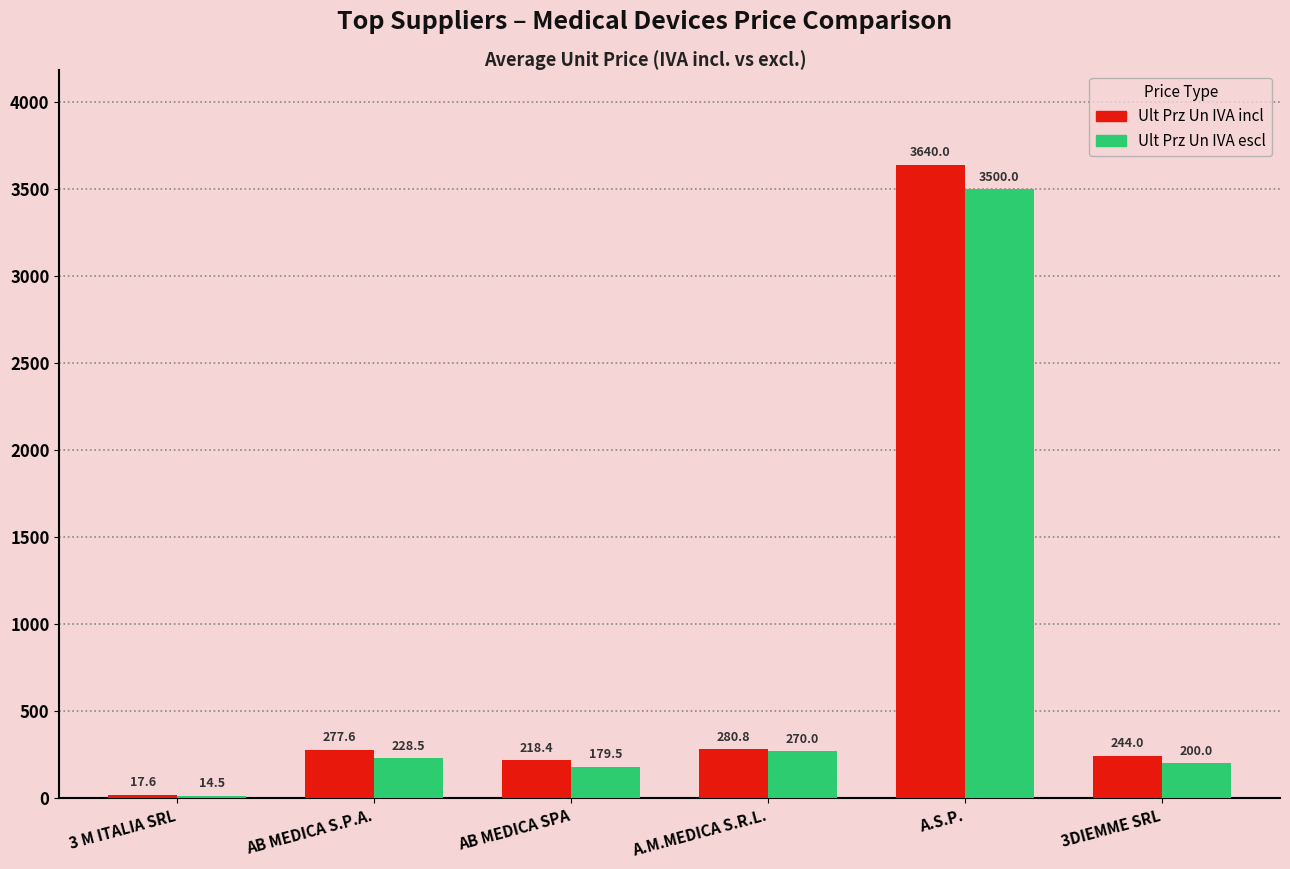

What is the maximum value shown in the chart?

3640.0